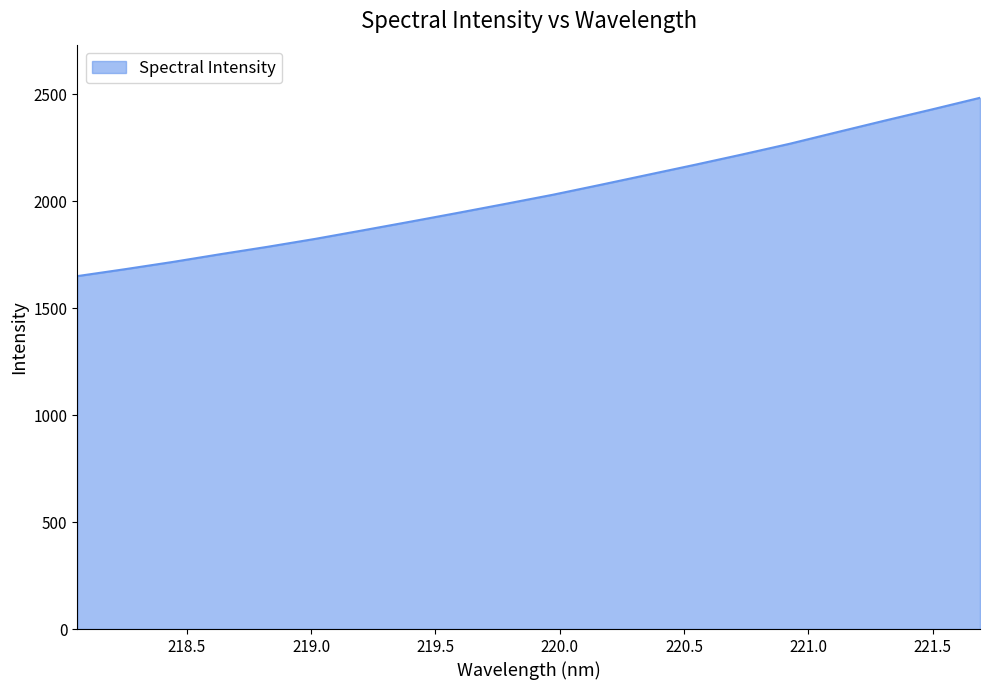

Count the number of categories in the chart.

20